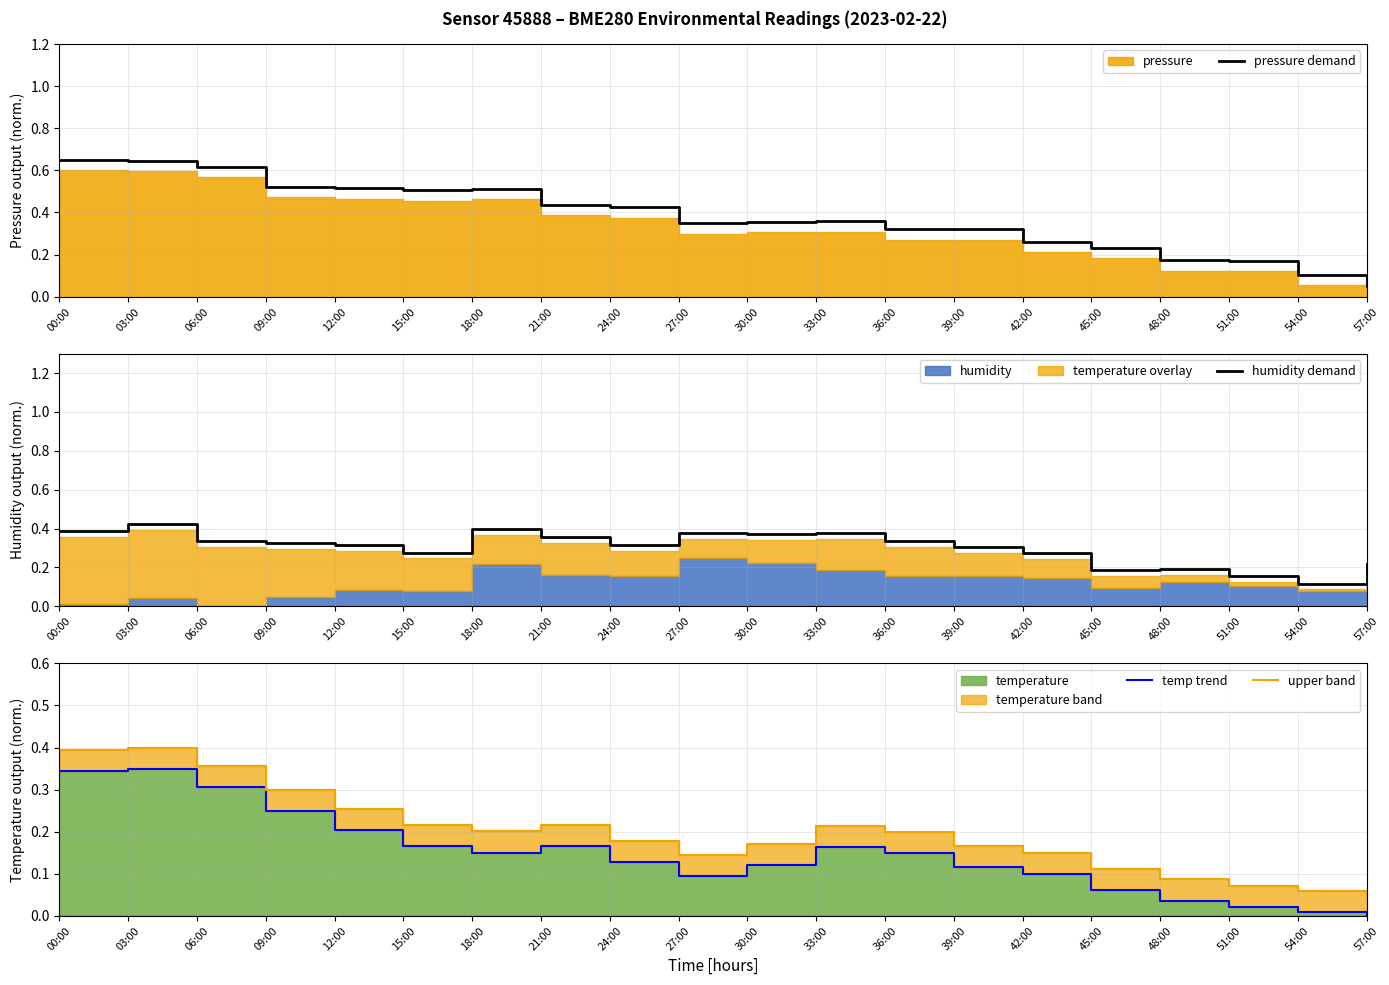

What is the difference between the maximum and second lowest values in the temp trend series?

0.3